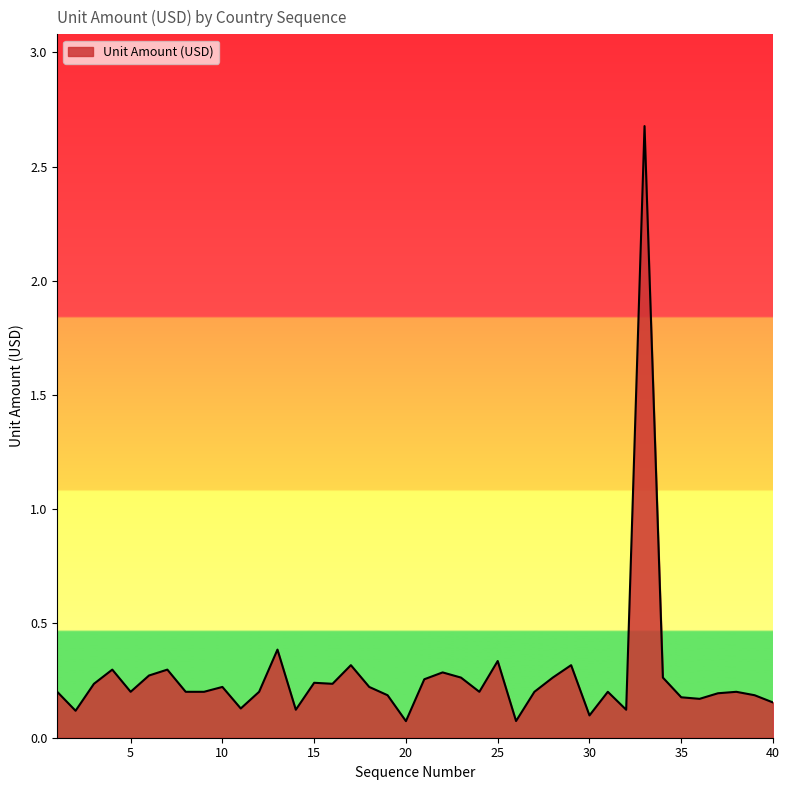

What is the difference between the maximum and minimum values?

2.6